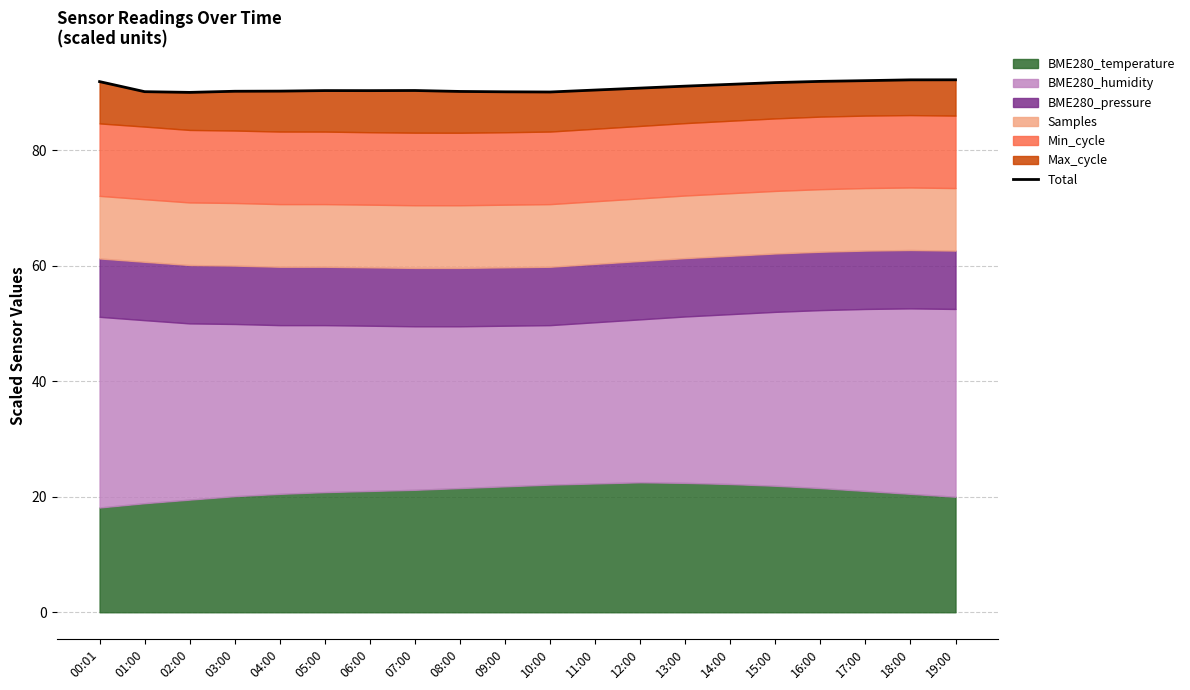

Reading left to right, list all the values displayed in this chart.

91.9	90.1	90.0	90.2	90.2	90.3	90.3	90.3	90.1	90.1	90.1	90.4	90.7	91.1	91.4	91.7	91.9	92.0	92.2	92.2